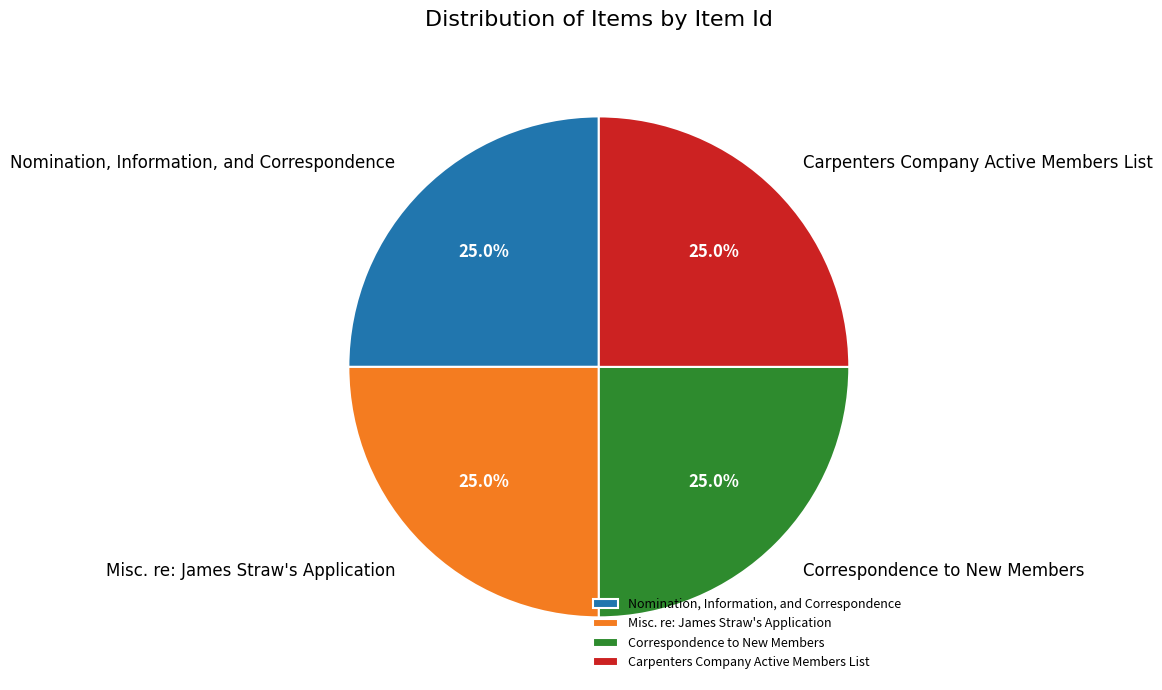

What is the ratio of the value at Carpenters Company Active Members List to the value at Correspondence to New Members?

1.0